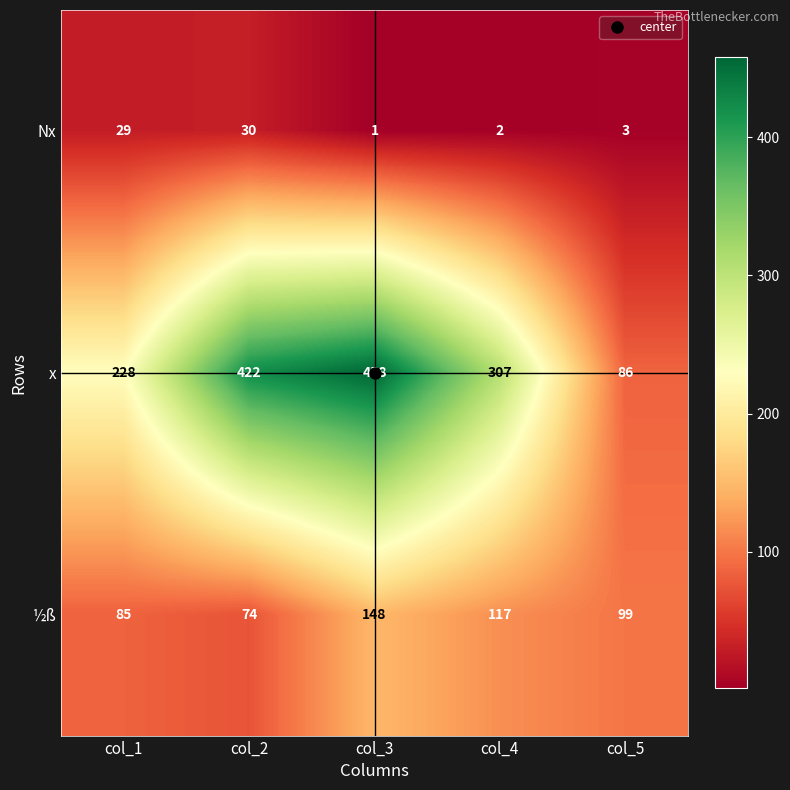

Which series has the largest total across all categories?

x